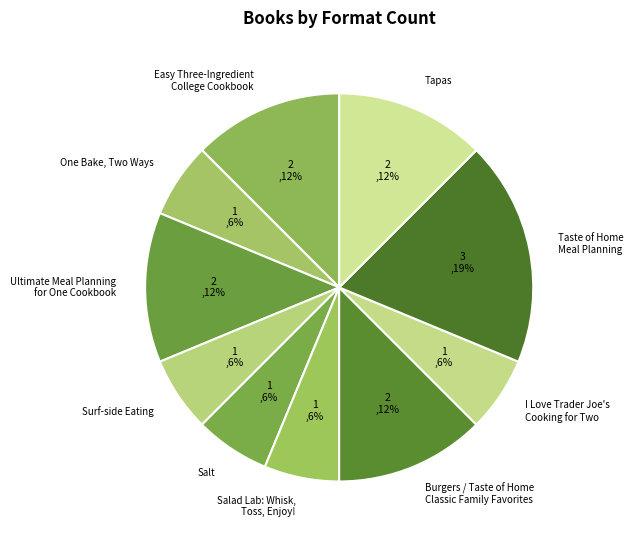

To the nearest percent, what is the average slice percentage?

10%